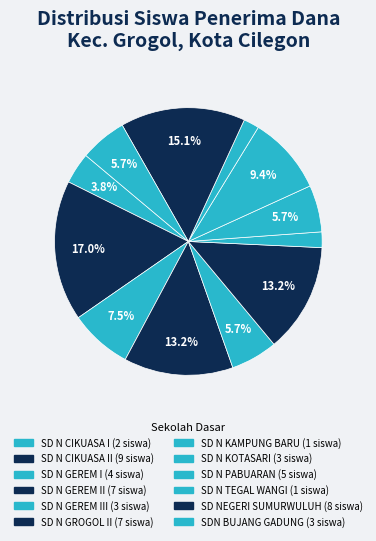

How many segments does this pie chart have?

12